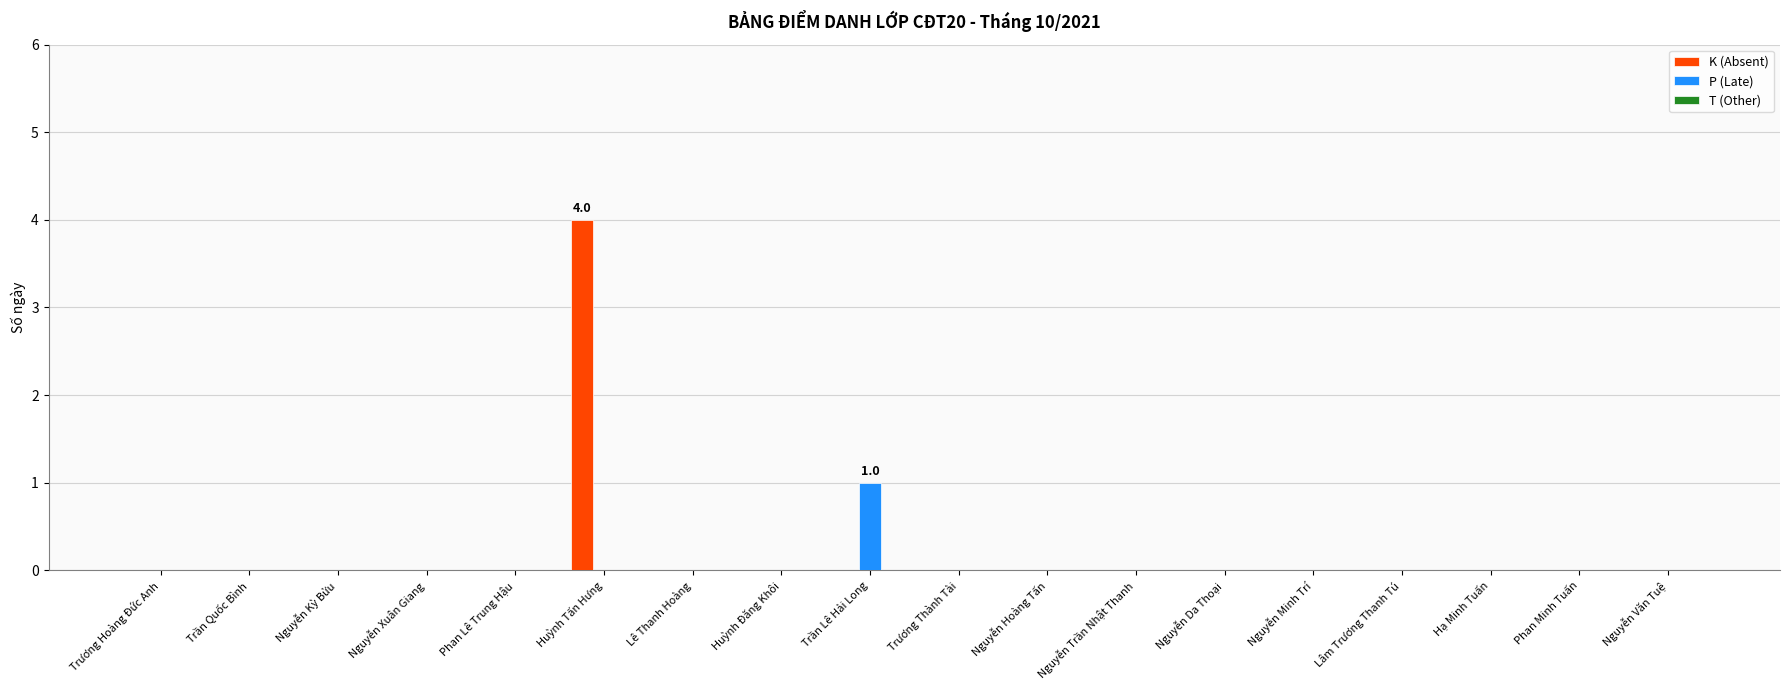

At which category is the sum across all series the highest?

Huỳnh Tấn Hưng